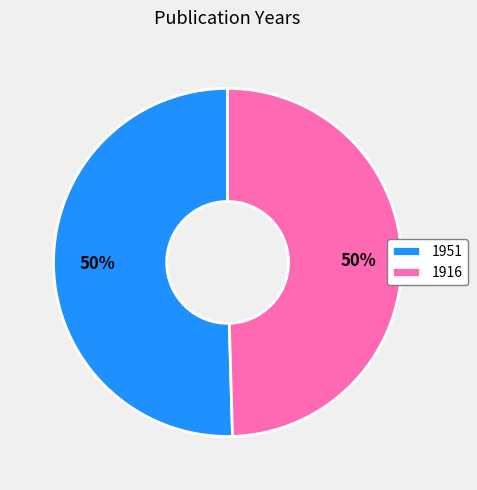

To the nearest percent, what is the average slice percentage?

50%